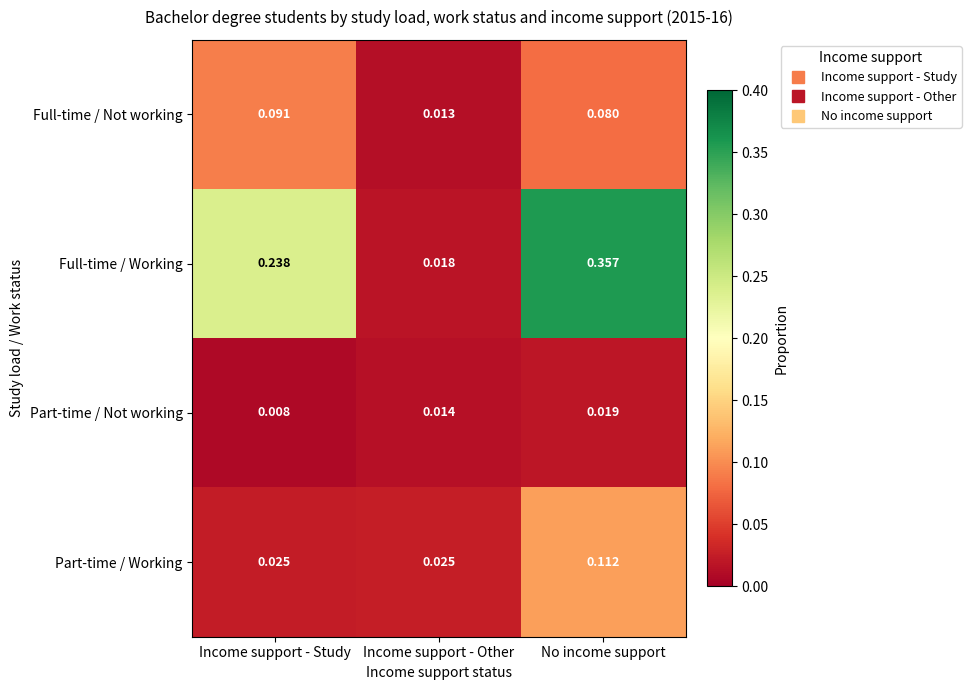

Which series has the largest range (max minus min)?

Full-time / Working